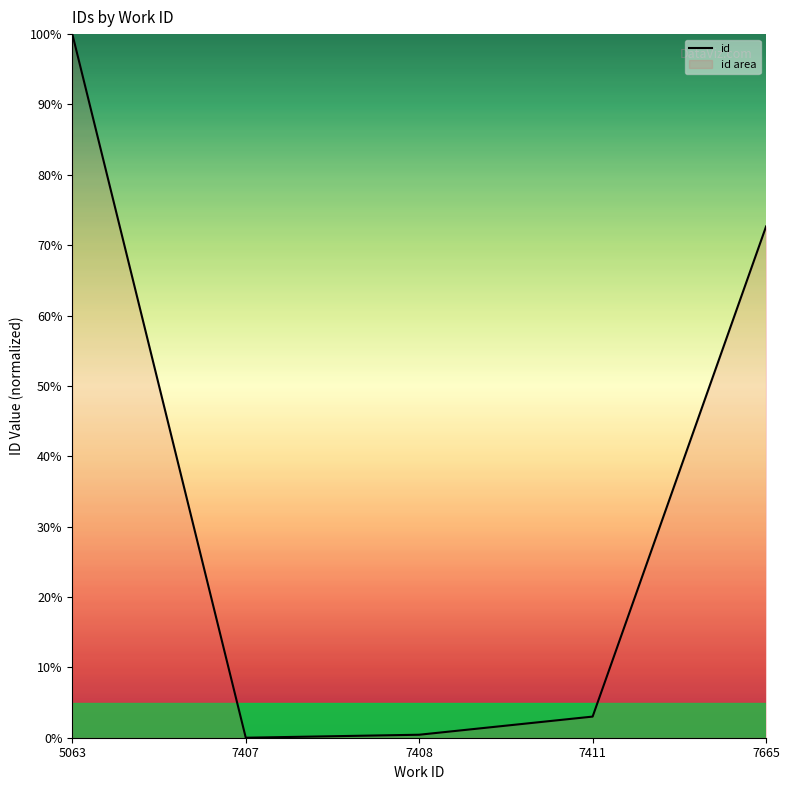

How many points are lower than both their immediate neighbors (excluding endpoints)?

1